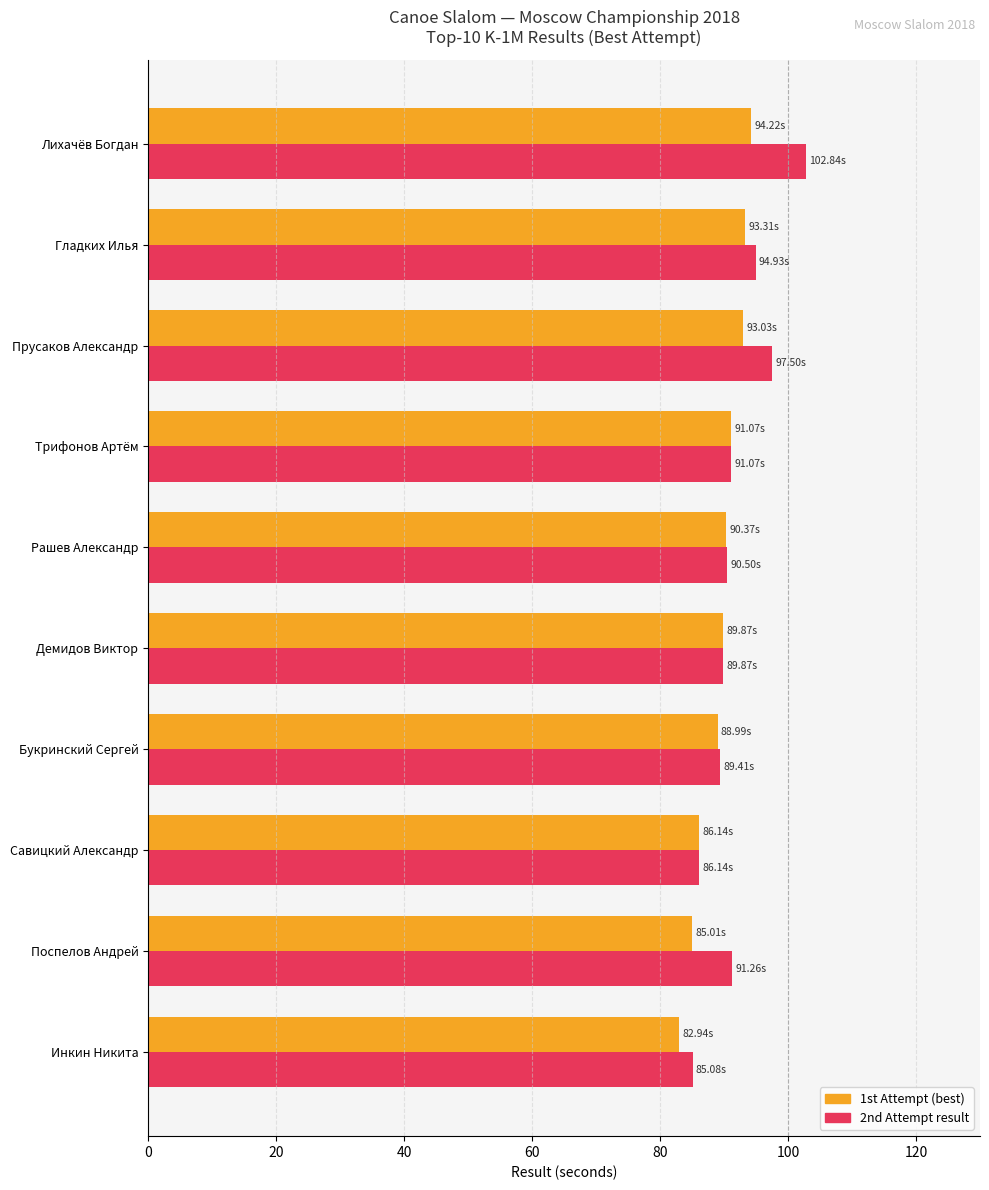

What is the total value across all series at Демидов Виктор?

179.7